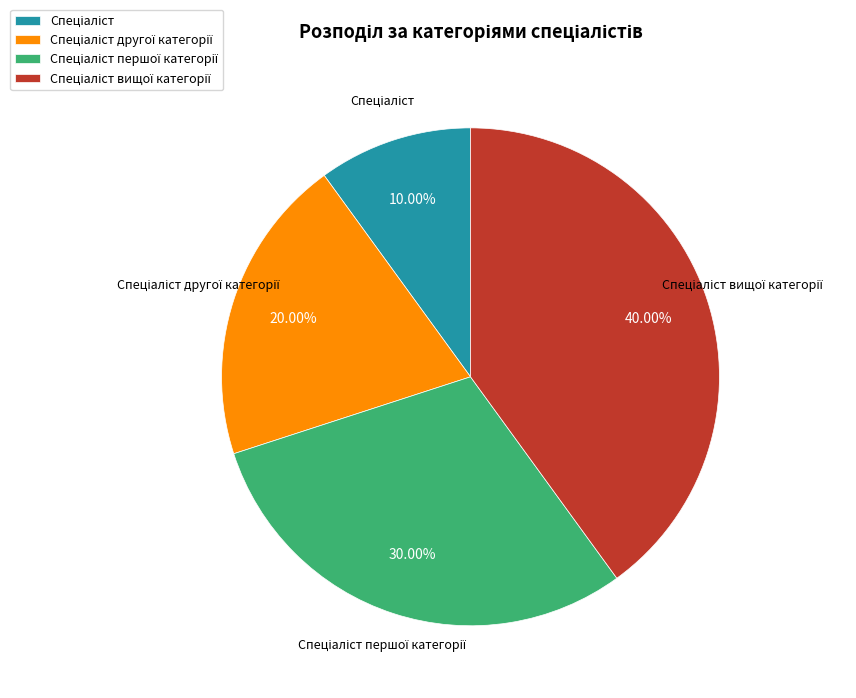

How many segments does this pie chart have?

4